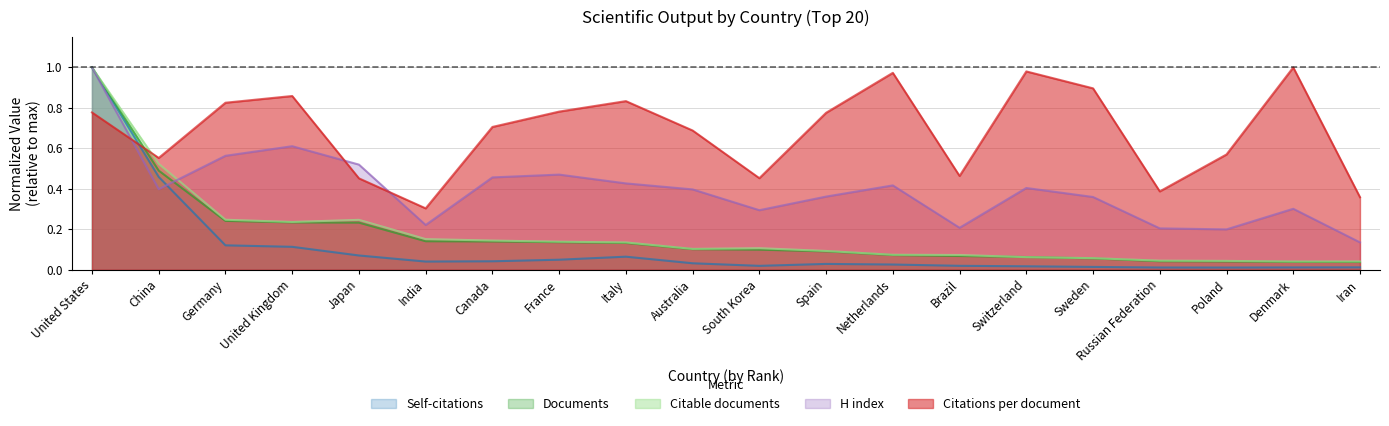

True or false: Citable documents and H index cross at least once.

True